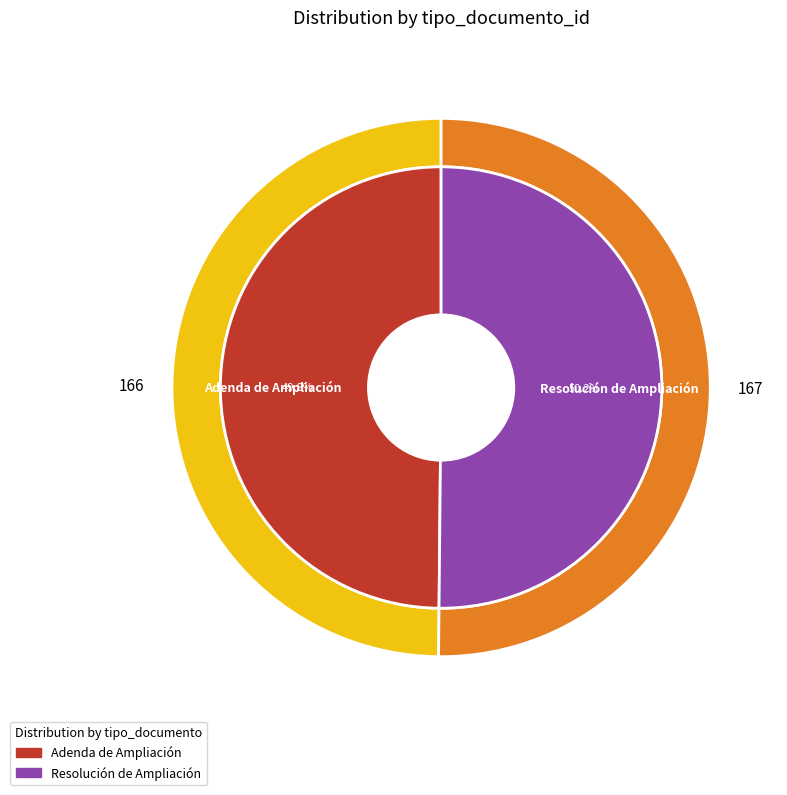

How many slices are in this pie chart?

2